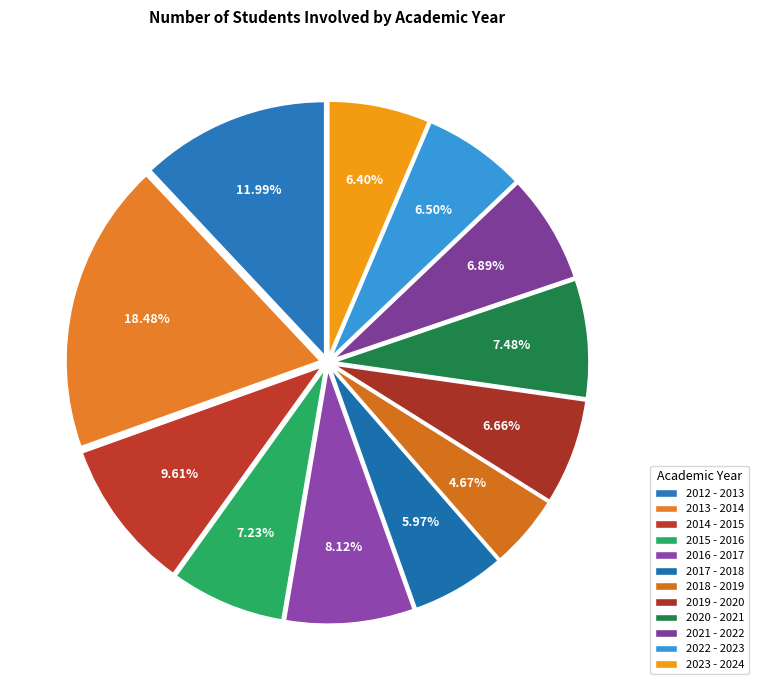

Does 2015 - 2016 represent more than half of the total?

No